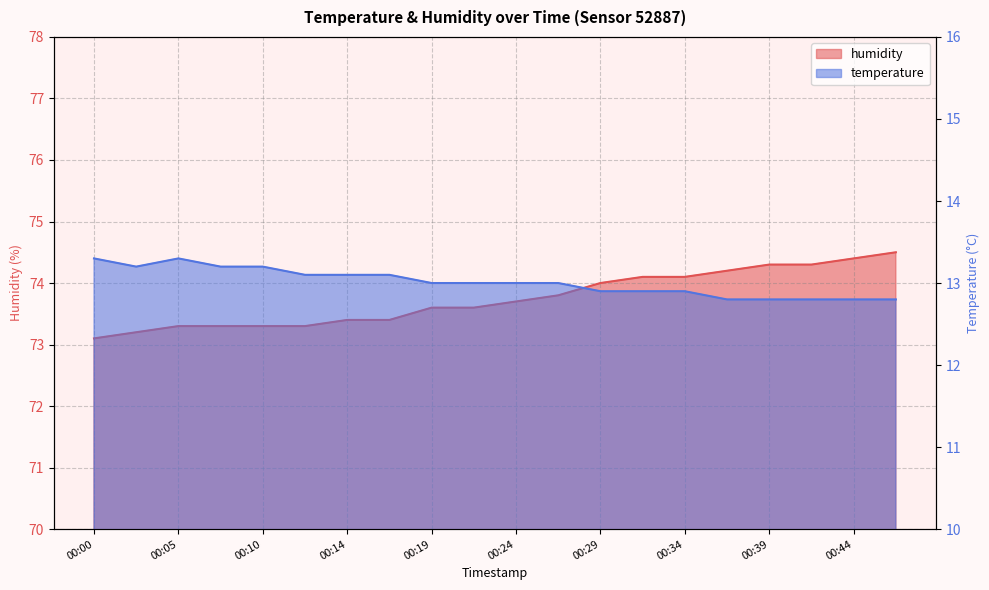

The value of temperature at 00:29 is 7.8. True or false?

False